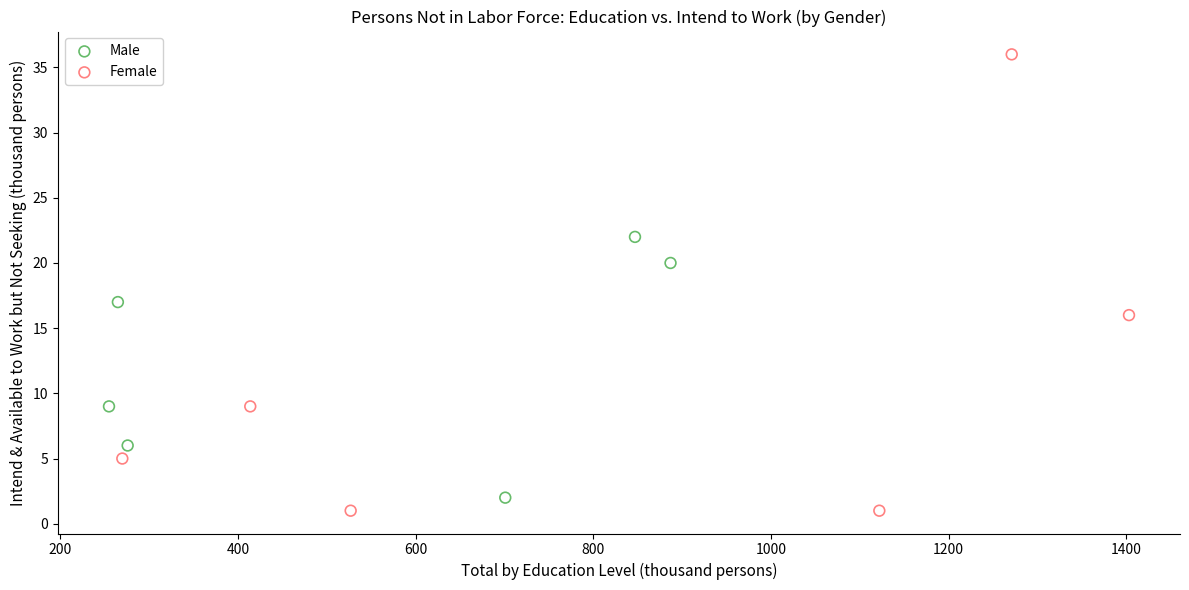

Which series has the largest Y range (max minus min)?

Female